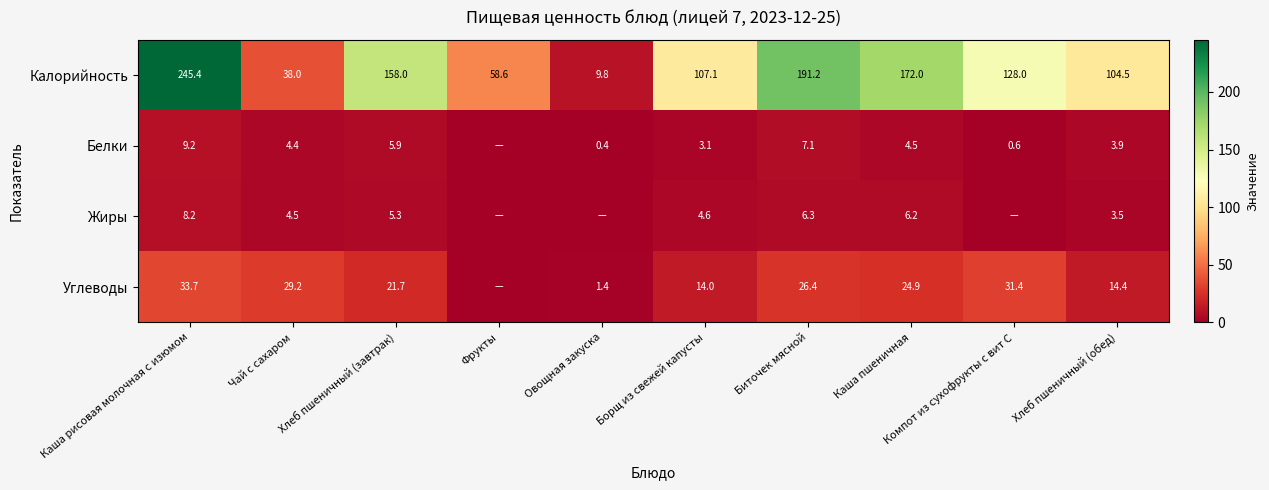

At Каша рисовая молочная с изюмом, list the series in order from smallest to largest.

Жиры, Белки, Углеводы, Калорийность